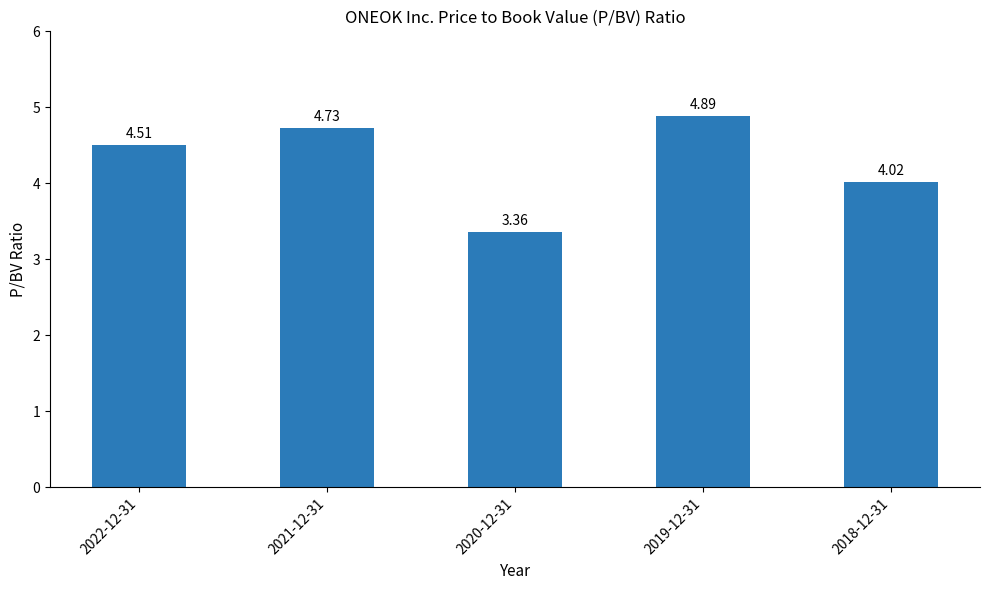

Where does the data first go above 4?

2022-12-31